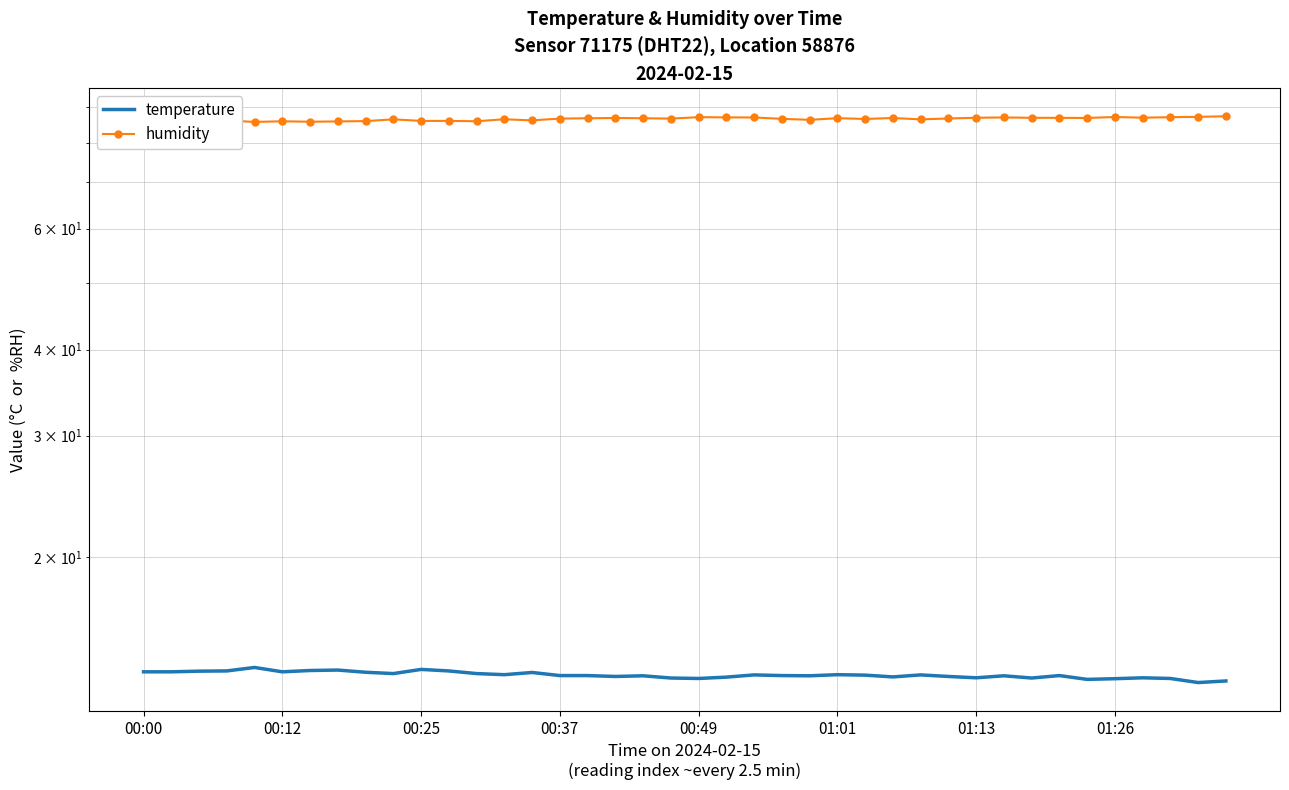

List the series in order of their overall mean, highest first.

humidity, temperature